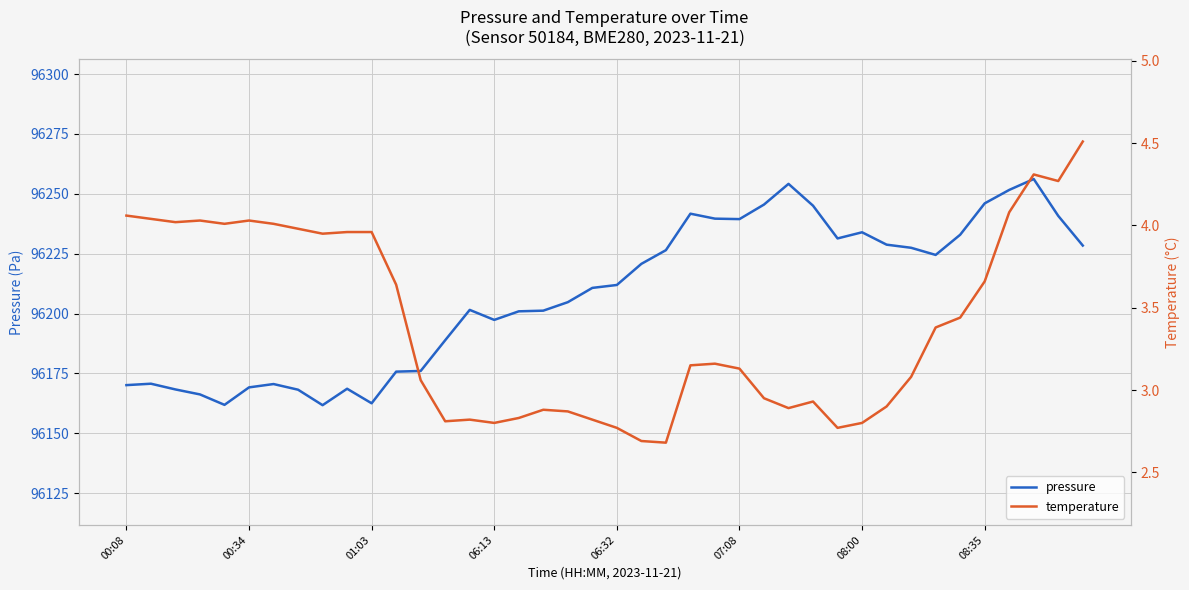

What is the difference between the maximum and minimum values in the temperature series?

1.8